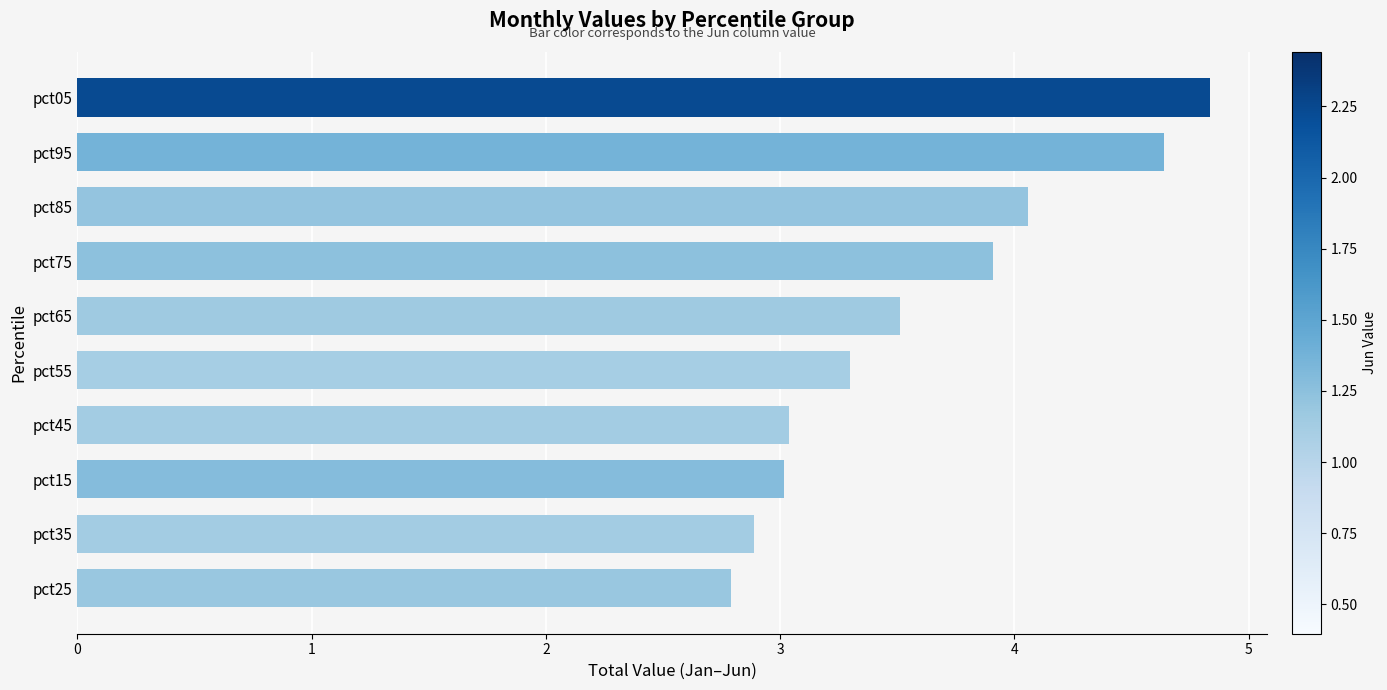

What is the minimum value shown in the chart?

2.8